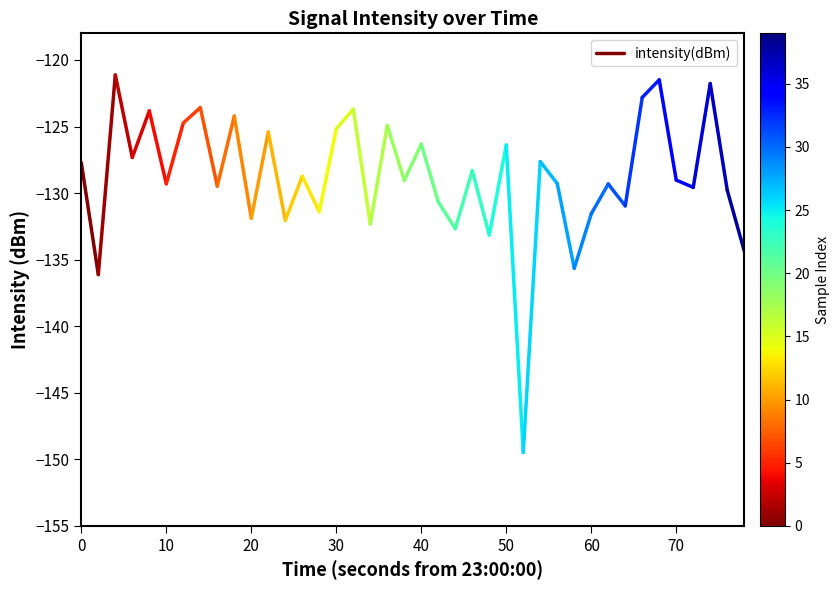

True or false: the data shows -180.6 at 10.

False